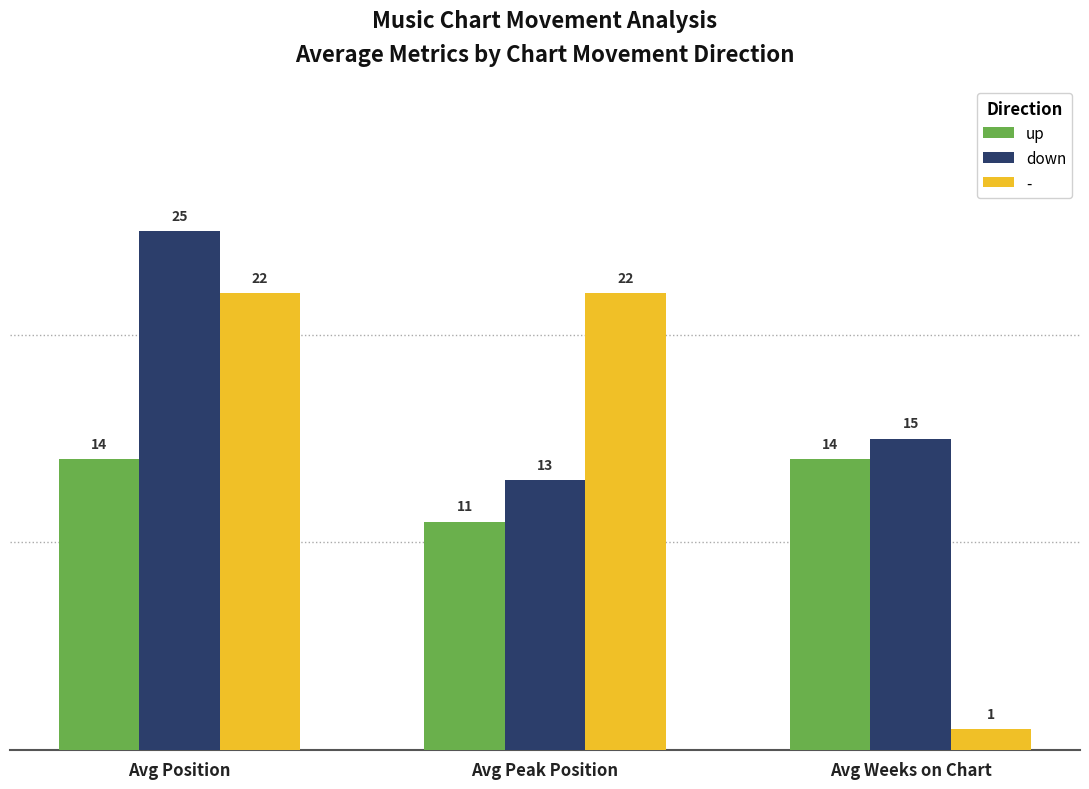

Which series changed the most between Avg Position and Avg Peak Position?

down